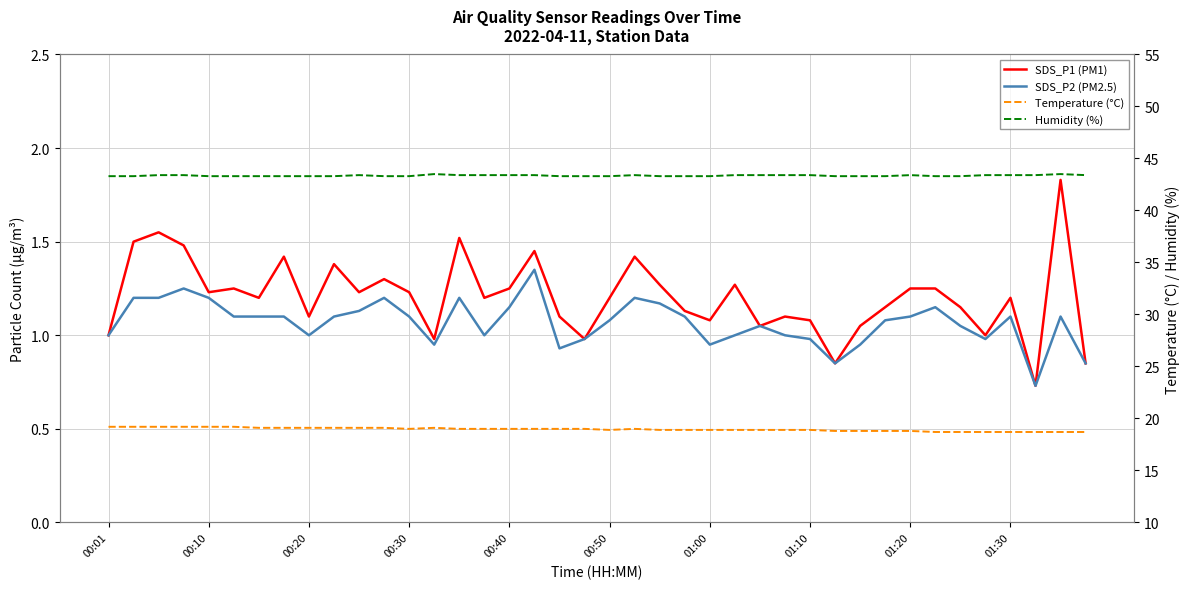

True or false: SDS_P2 (PM2.5) and SDS_P1 (PM1) intersect in this chart.

False